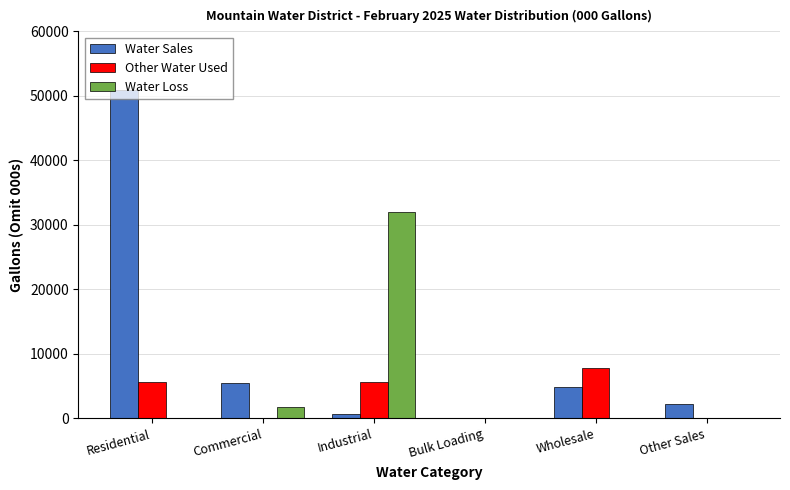

How many series are shown in this chart?

3